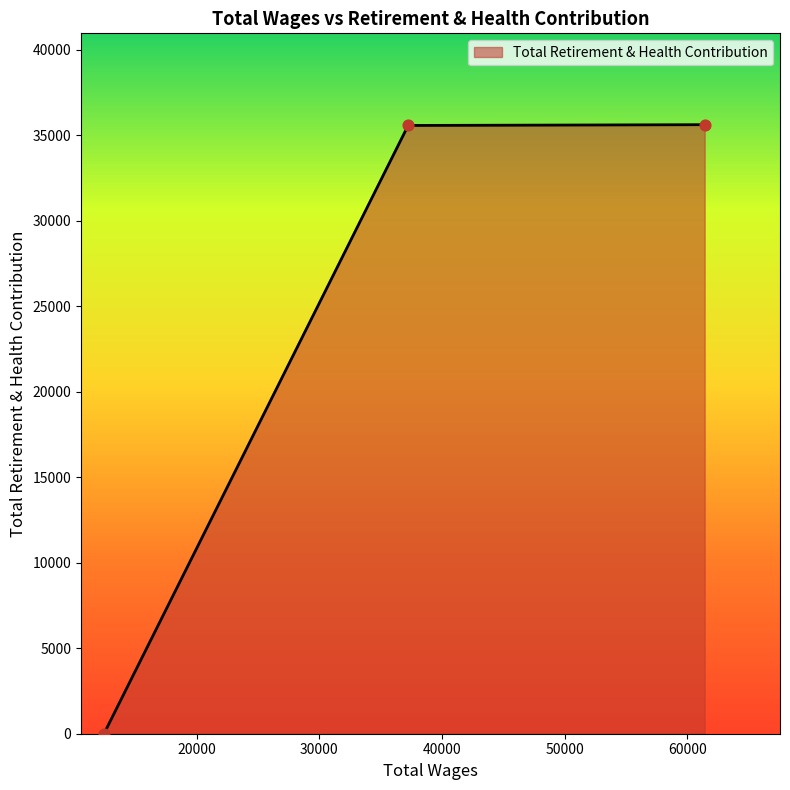

What is the sum of all values?

71195